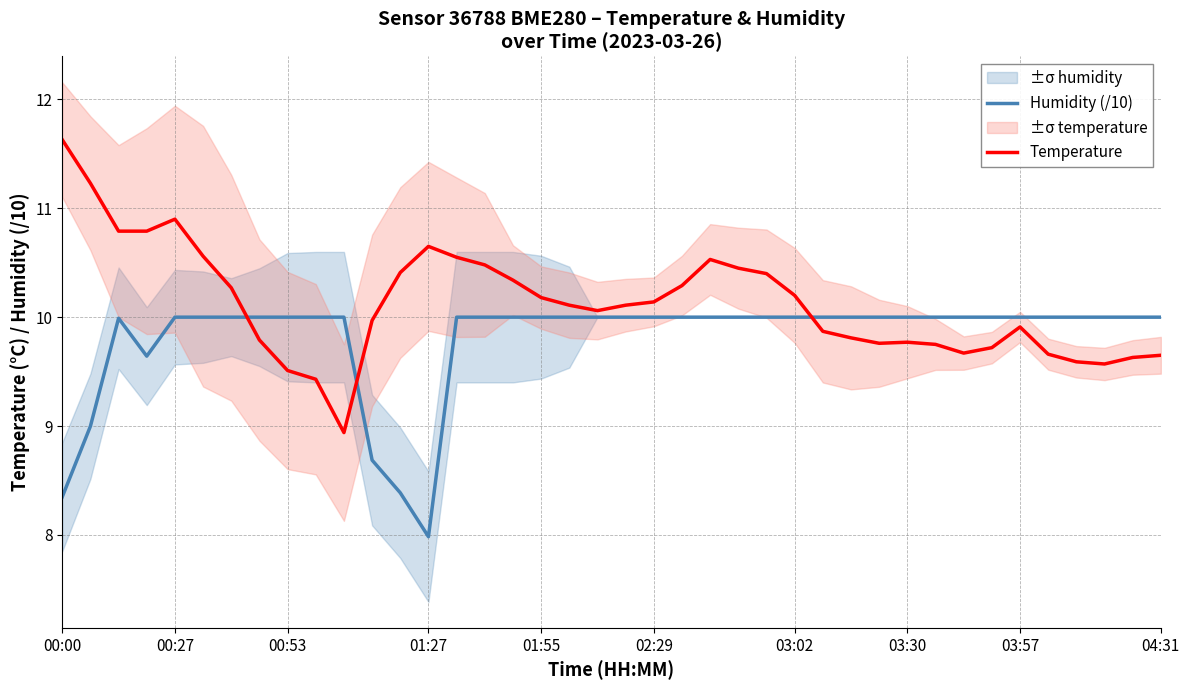

What is the average value of the Temperature series?

10.1